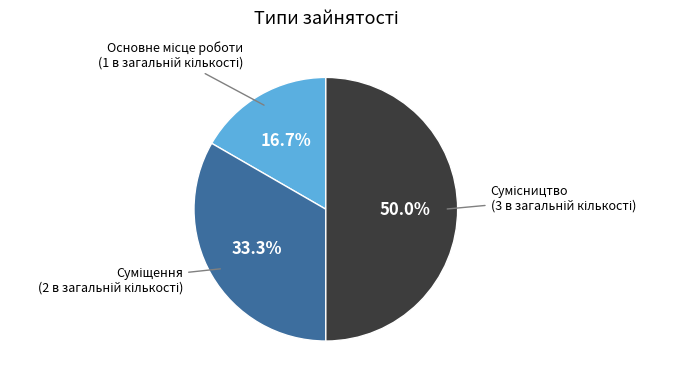

How many slices are in this pie chart?

3